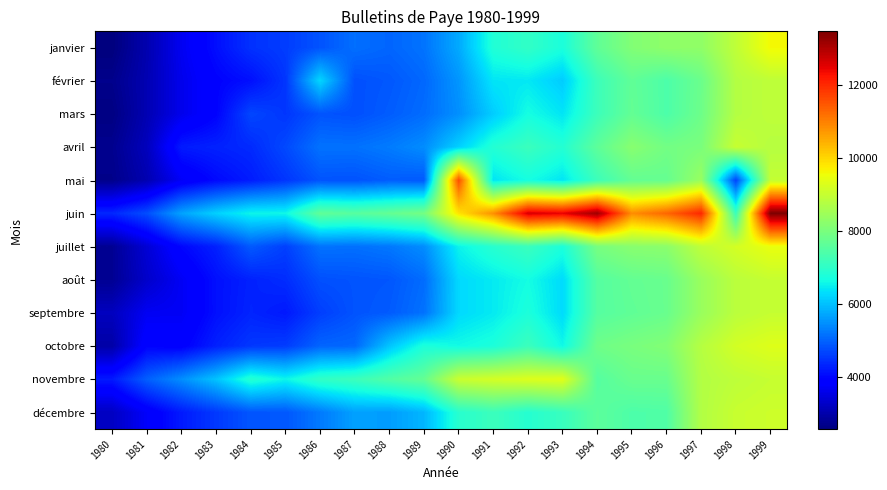

Which series has the widest spread of values?

juin